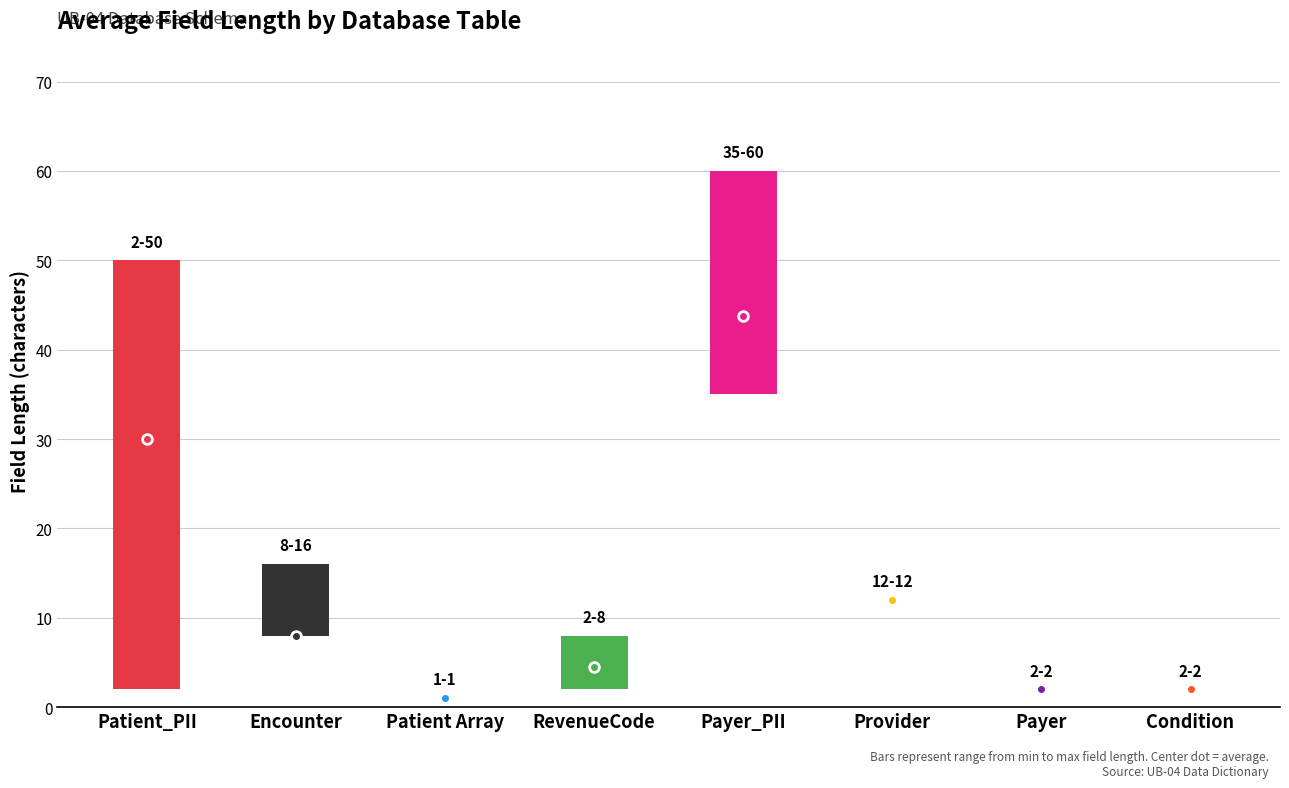

At which label is the value closest to 22?

Patient_PII